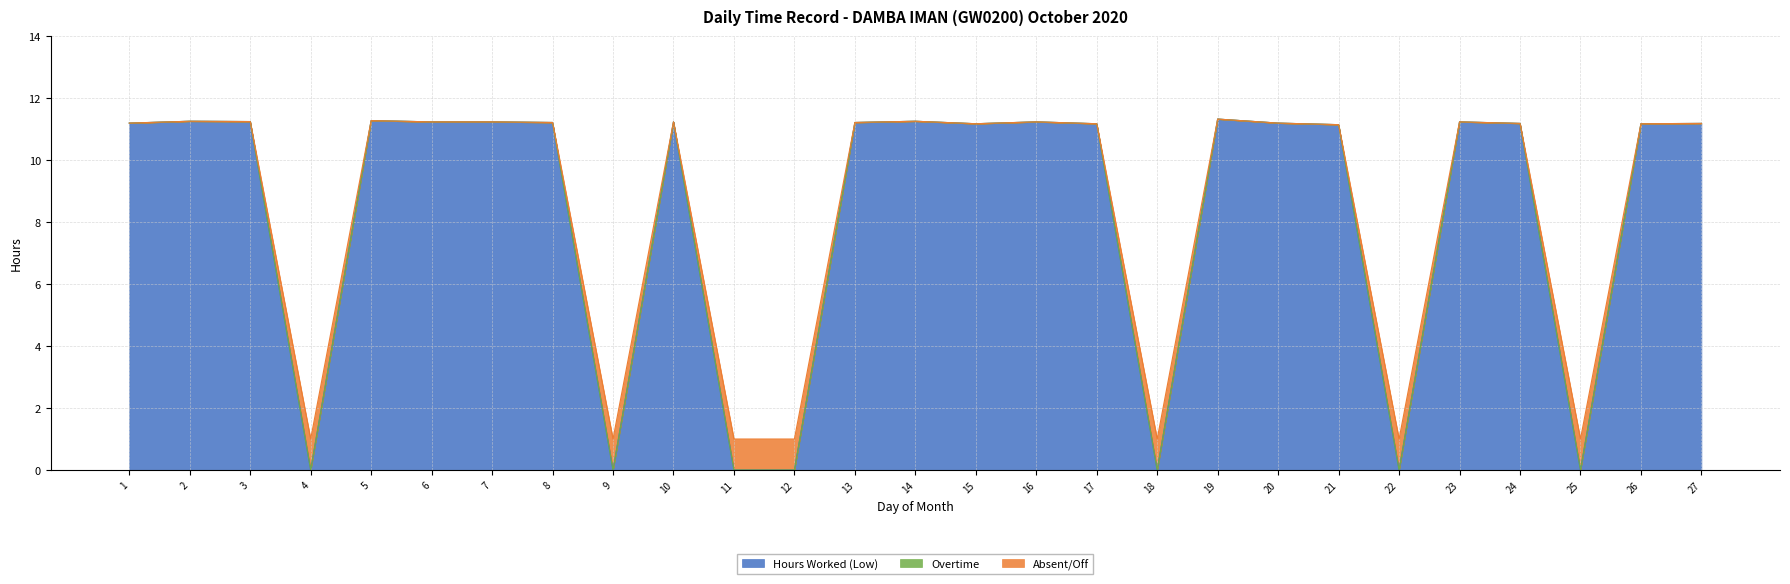

True or false: Hours Worked (Low) has a value of -6.7 at 25.

False